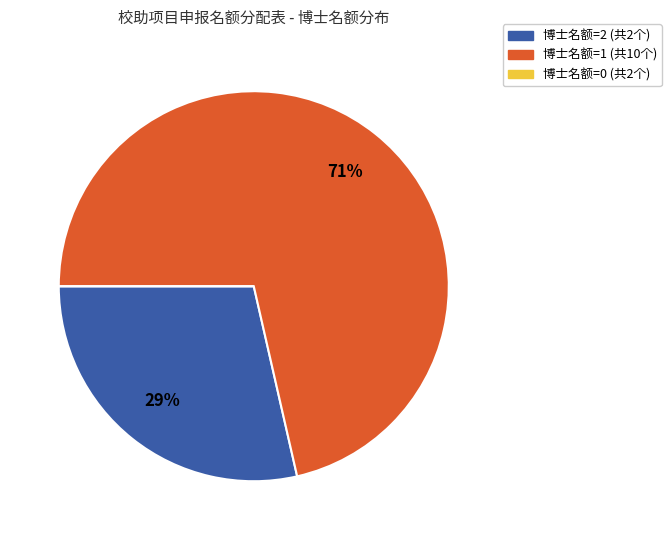

Is there a majority slice in this chart?

Yes